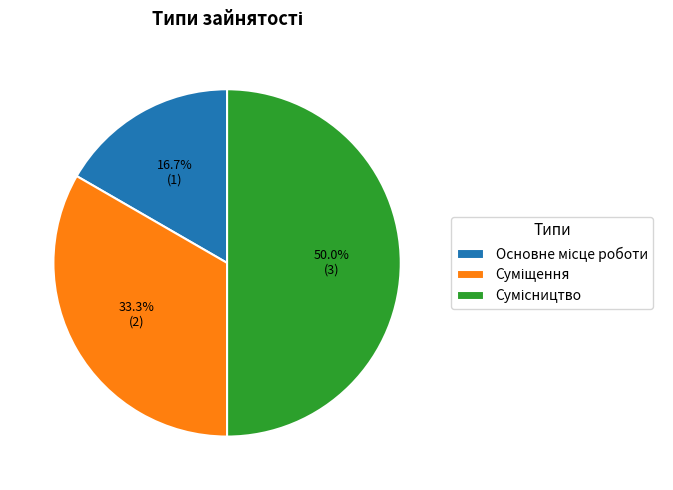

How many slices are in this pie chart?

3